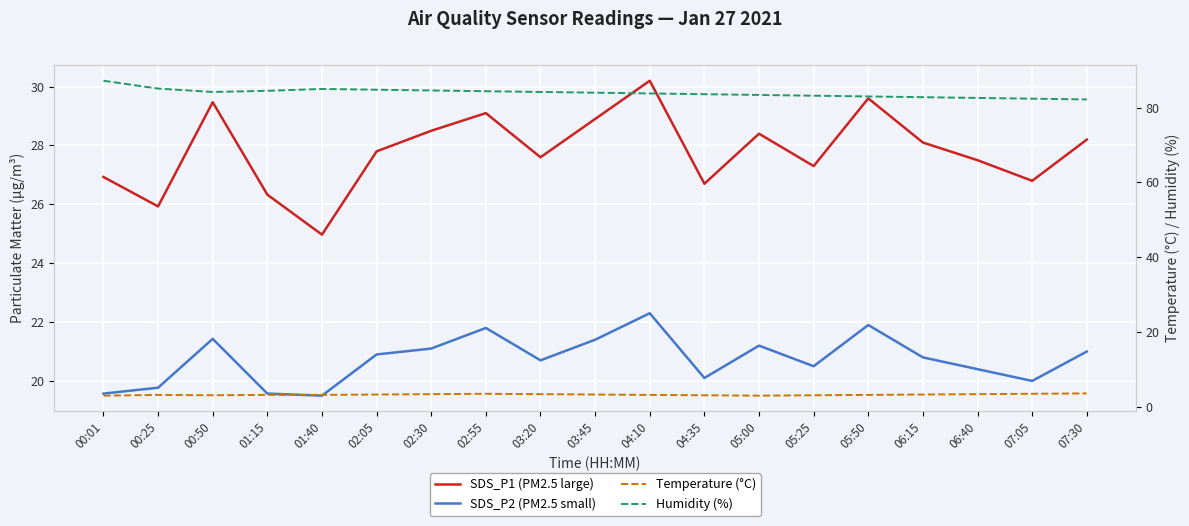

What is the difference between the maximum and second lowest values in the Temperature (°C) series?

0.6